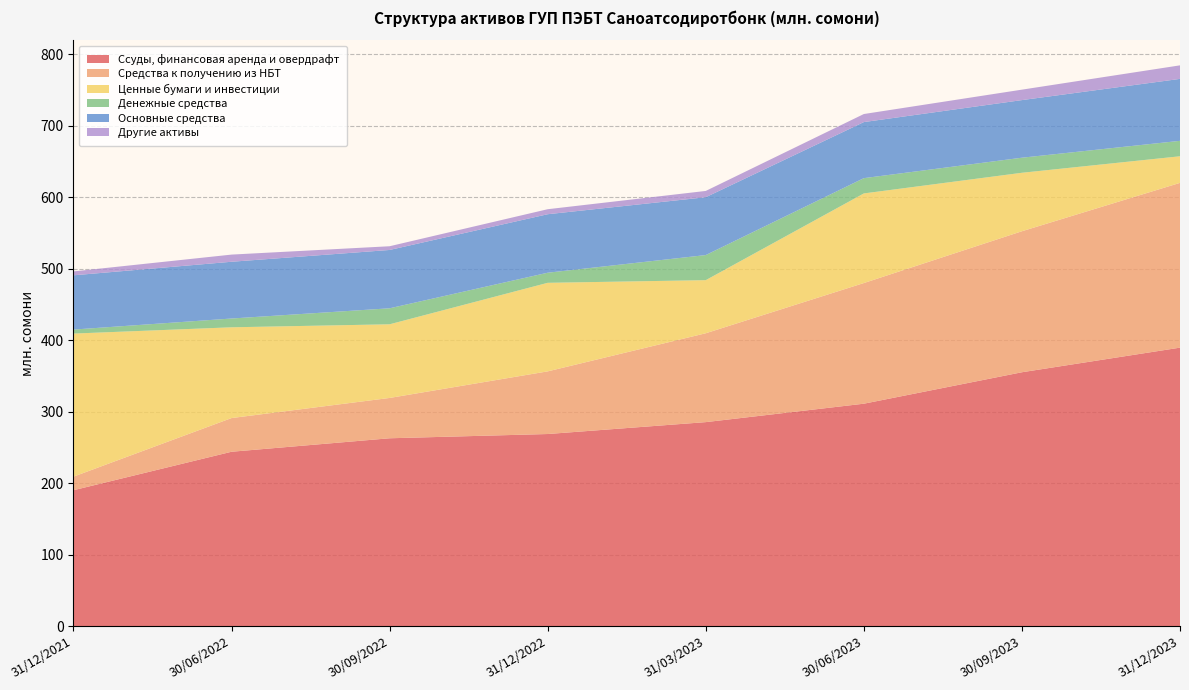

Reading left to right, list all the values displayed in this chart.

Ссуды, финансовая аренда и овердрафт: 190.2	244.1	262.9	268.9	285.5	311.3	355.3	389.7
Средства к получению из НБТ: 19.0	47.1	56.4	87.7	124.4	168.8	197.3	230.6
Ценные бумаги и инвестиции: 200.2	127.0	103.1	123.9	74.3	125.4	81.8	37.2
Денежные средства: 5.6	12.3	22.4	14.1	35.1	21.4	21.1	21.6
Основные средства: 75.9	79.4	81.6	81.9	80.9	78.5	80.6	86.7
Другие активы: 5.4	10.0	5.2	7.0	8.8	11.3	14.6	18.9